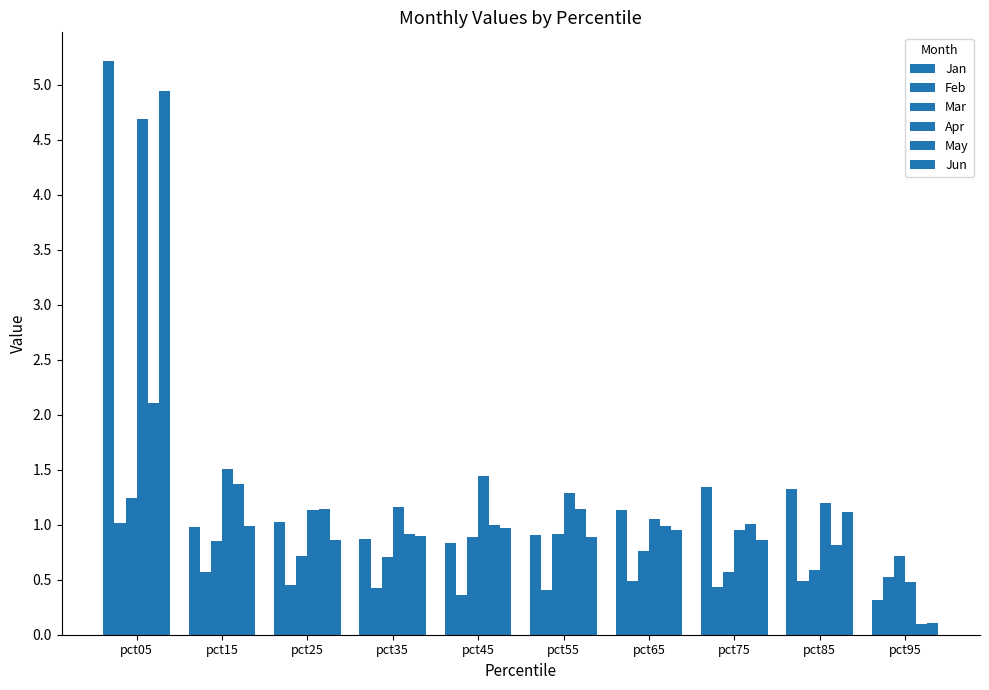

What is the total value across all series at pct45?

5.5